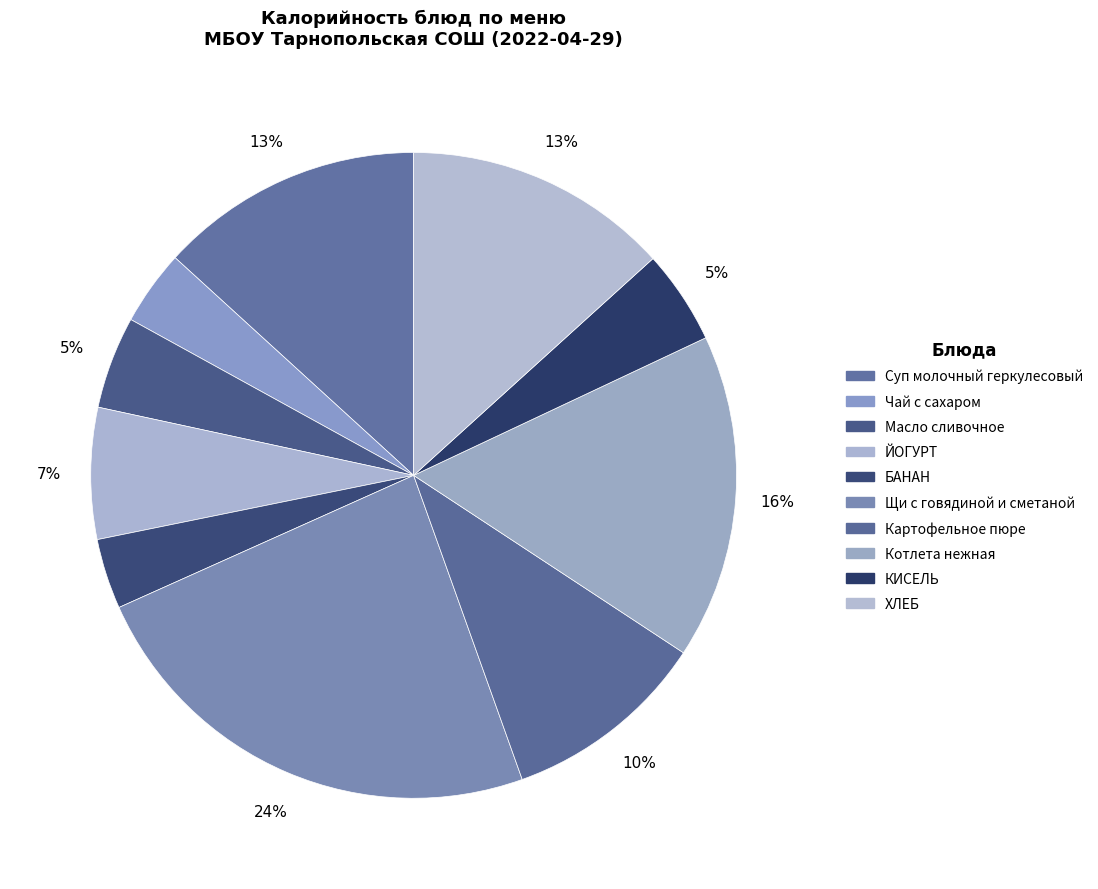

What percentage is the Чай с сахаром slice, to the nearest percent?

4%